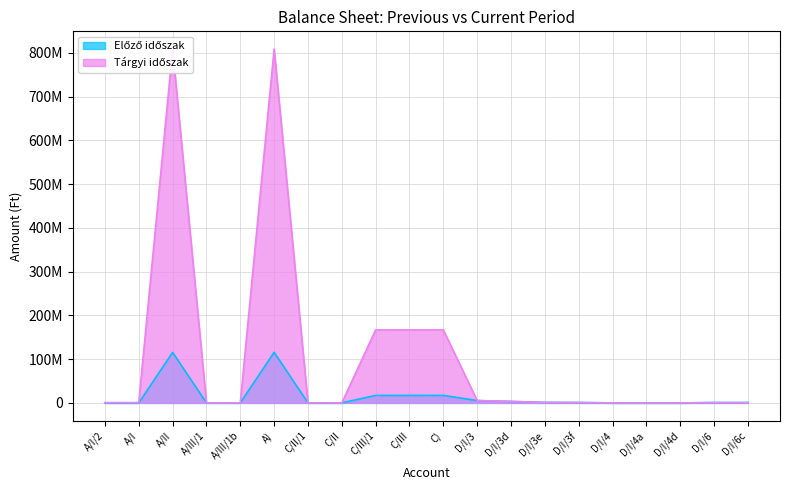

True or false: Előző időszak and Tárgyi időszak intersect in this chart.

True